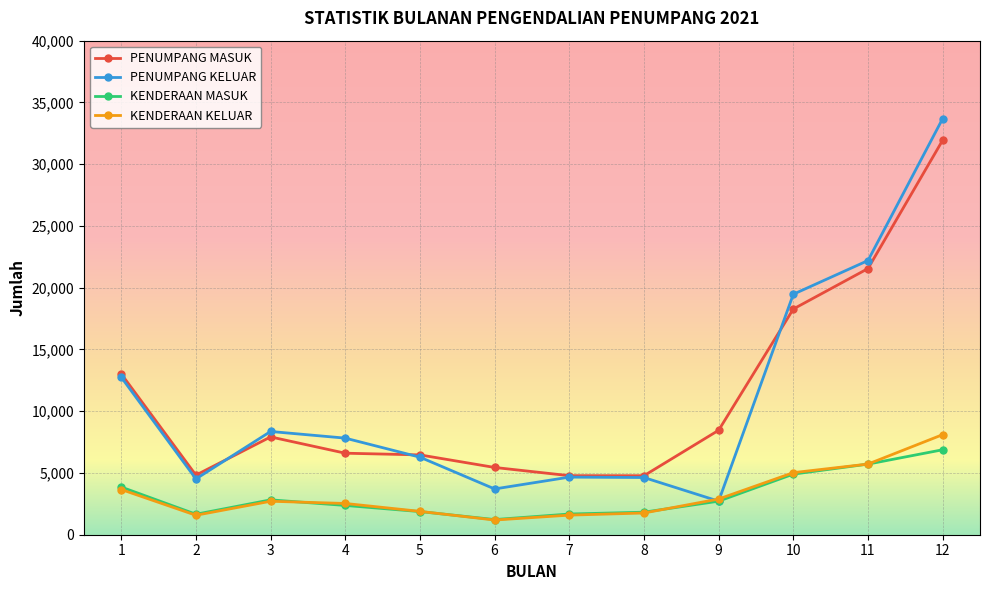

True or false: KENDERAAN MASUK has a value of 1874 at 5.

True